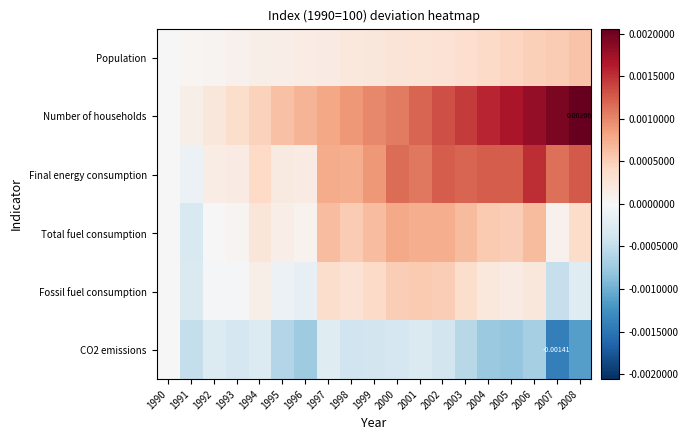

True or false: Final energy consumption has a value of 0.0 at 1996.

True